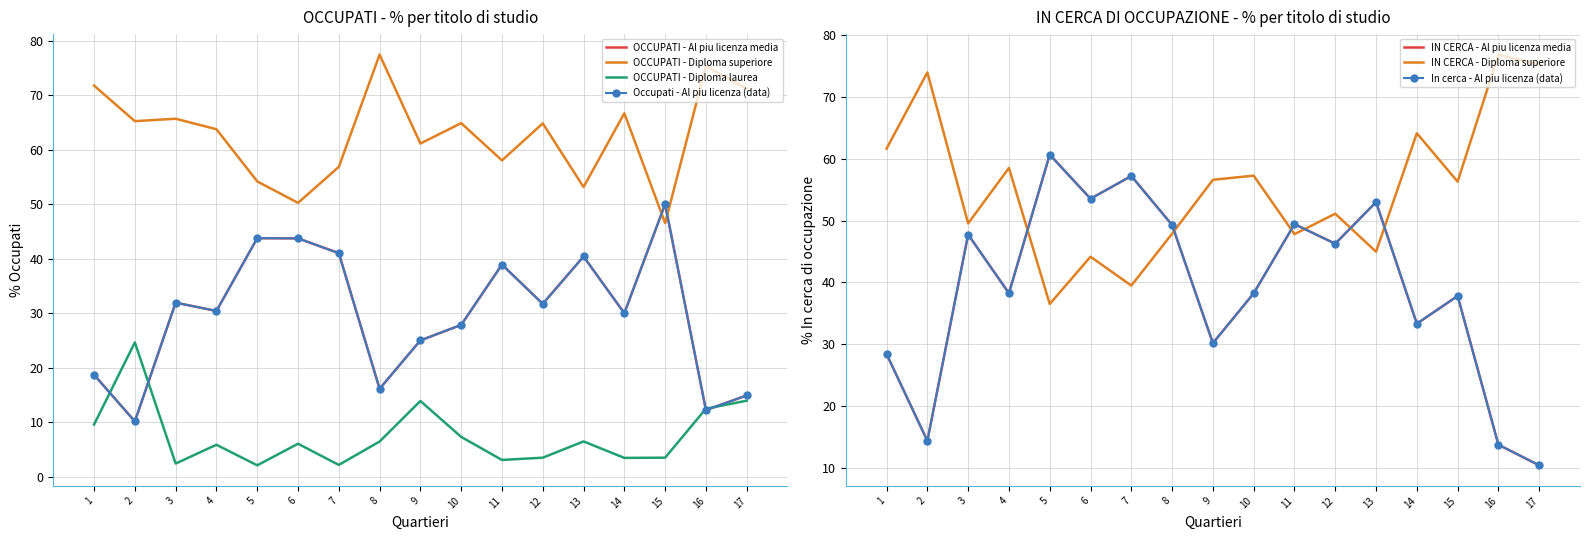

The IN CERCA - Diploma superiore series shows 49.5 at 3. True or false?

True